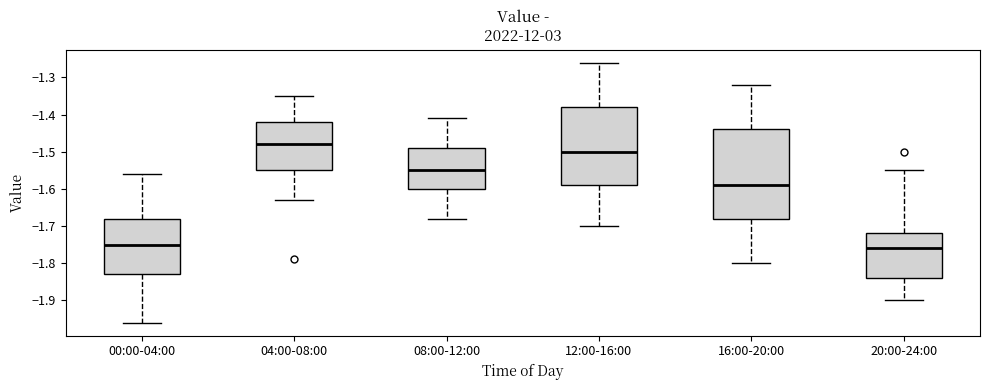

Where is the upper edge of the box for 20:00-24:00 on the y-axis? The values are not printed on the chart, so give them approximately, as read against the axis.

-1.72